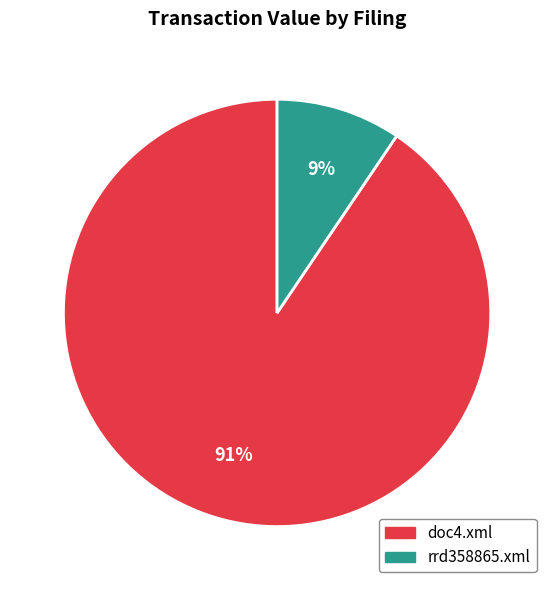

Is it true that rrd358865.xml is 9% of the pie?

True